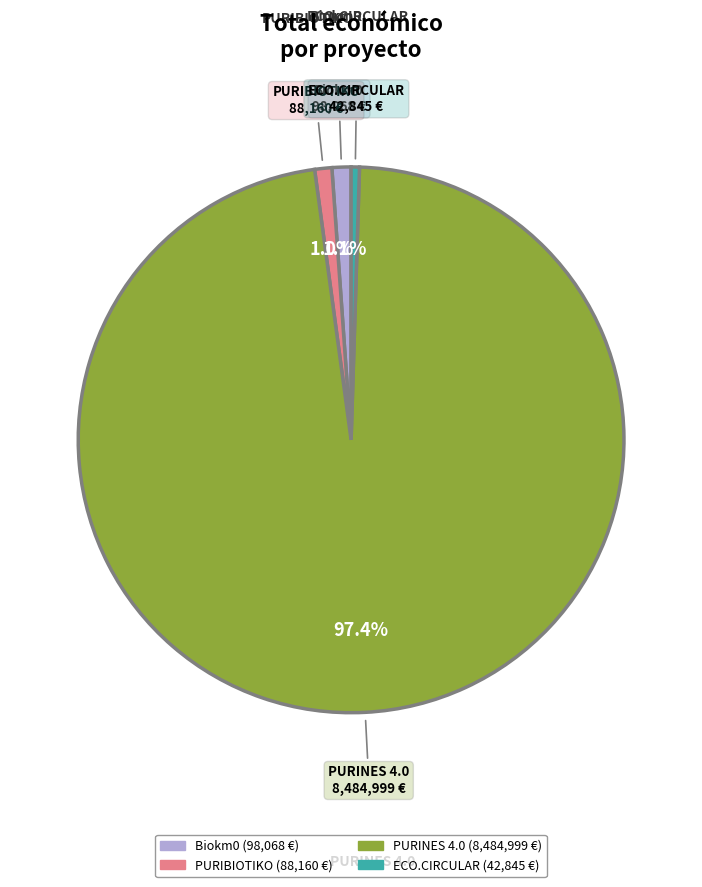

Do Biokm0 and ECO.CIRCULAR together represent more than half of the pie?

No